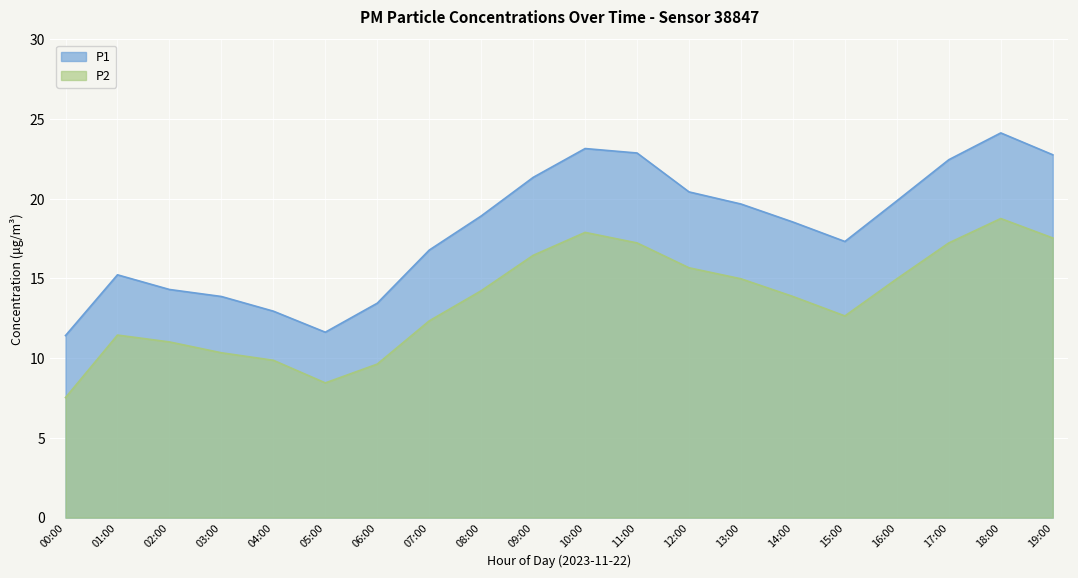

What is the smallest value displayed?

7.5